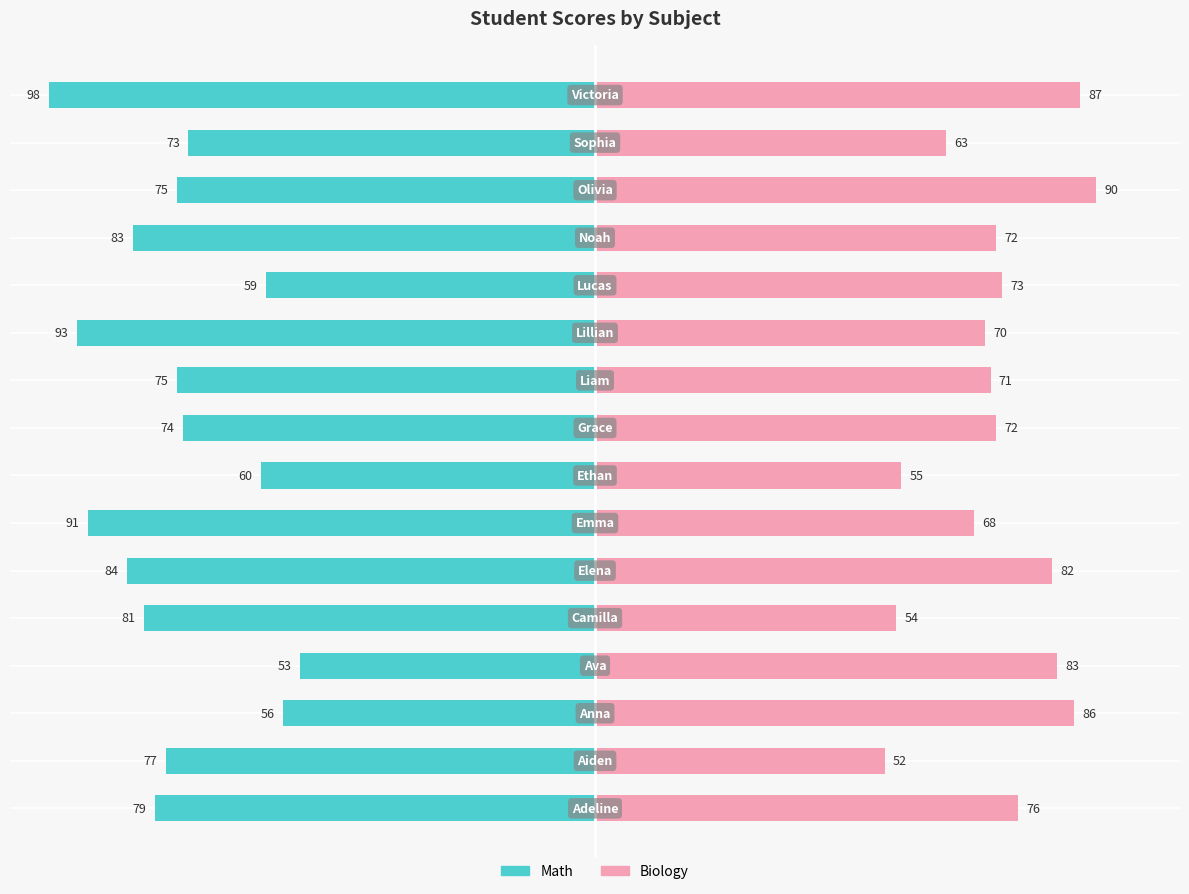

Reading right to left, extract all data points from this chart.

Math: -98	-73	-75	-83	-59	-93	-75	-74	-60	-91	-84	-81	-53	-56	-77	-79
Biology: 87	63	90	72	73	70	71	72	55	68	82	54	83	86	52	76